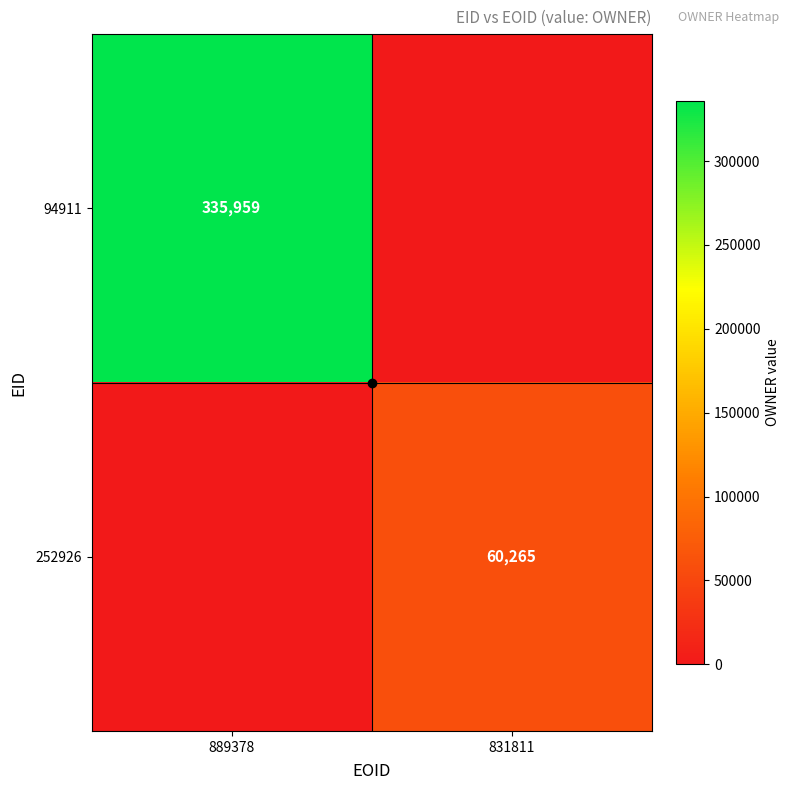

Is the value of 94911 at 889378 greater than the value of 252926 at 831811?

Yes